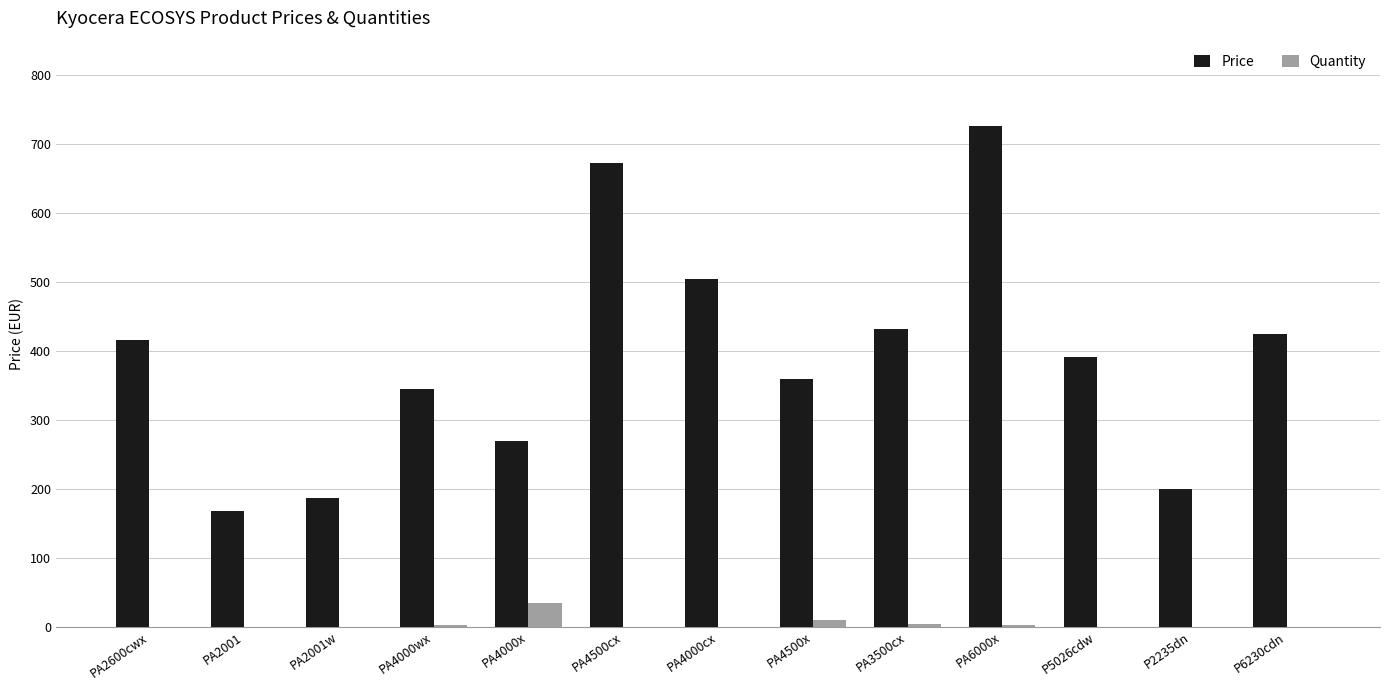

True or false: Price has a value of 598.9 at PA4000wx.

False